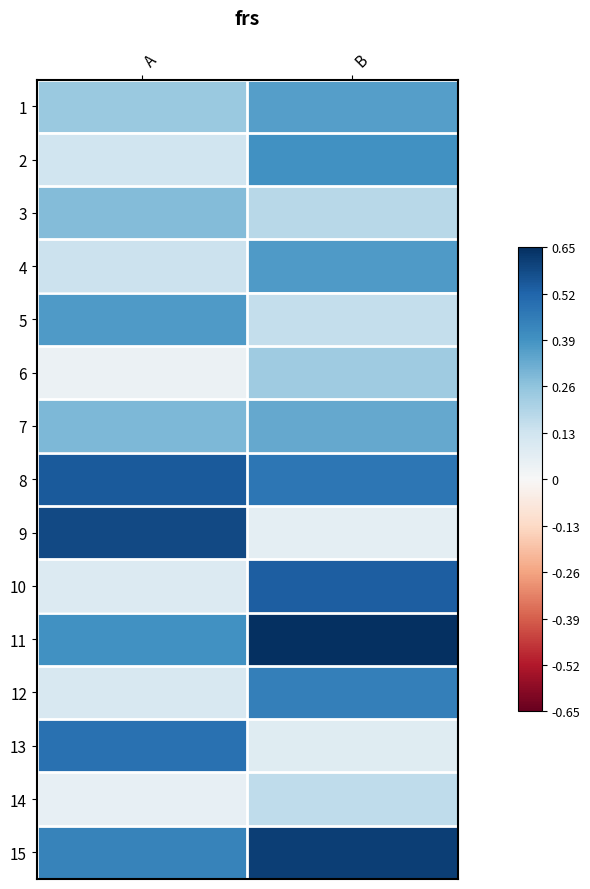

Reading right to left, what are all the values shown in this chart?

1: B=0.4	A=0.2
2: B=0.4	A=0.1
3: B=0.2	A=0.3
4: B=0.4	A=0.1
5: B=0.2	A=0.4
6: B=0.2	A=0.0
7: B=0.3	A=0.3
8: B=0.5	A=0.5
9: B=0.1	A=0.6
10: B=0.5	A=0.1
11: B=0.7	A=0.4
12: B=0.4	A=0.1
13: B=0.1	A=0.5
14: B=0.2	A=0.1
15: B=0.6	A=0.4